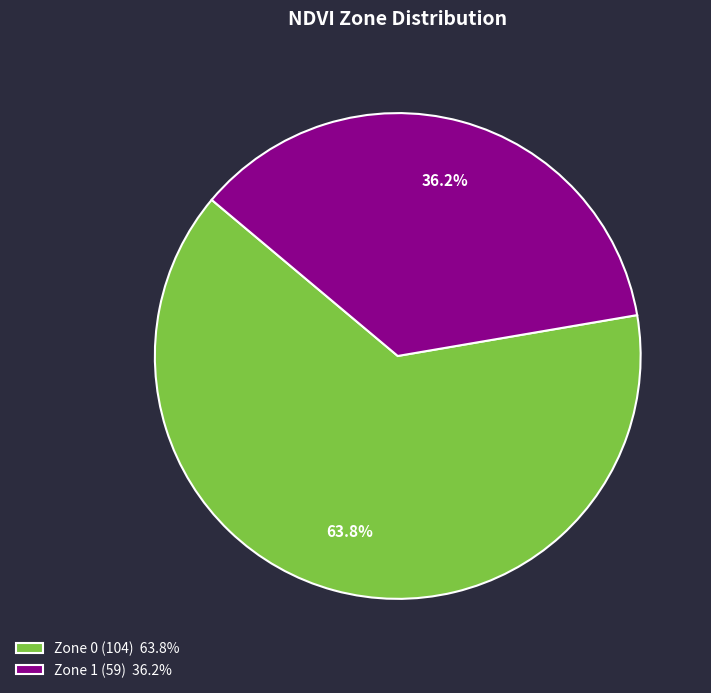

Is there a majority slice in this chart?

Yes